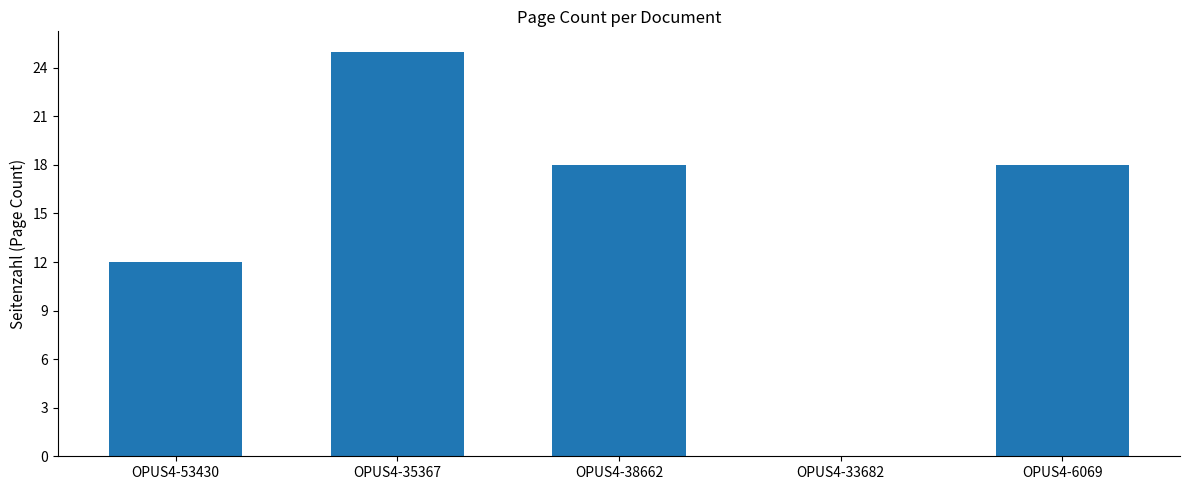

Reading left to right, list all the values displayed in this chart.

OPUS4-53430=12	OPUS4-35367=25	OPUS4-38662=18	OPUS4-33682=0	OPUS4-6069=18